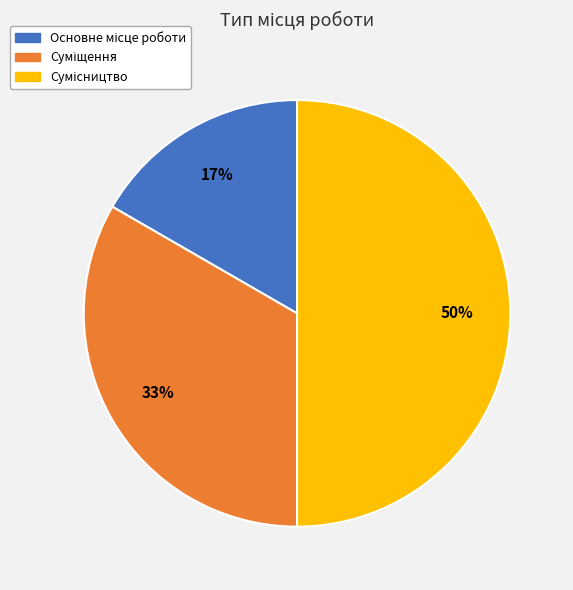

To the nearest percent, what is the difference between the largest and smallest slice percentages?

33%